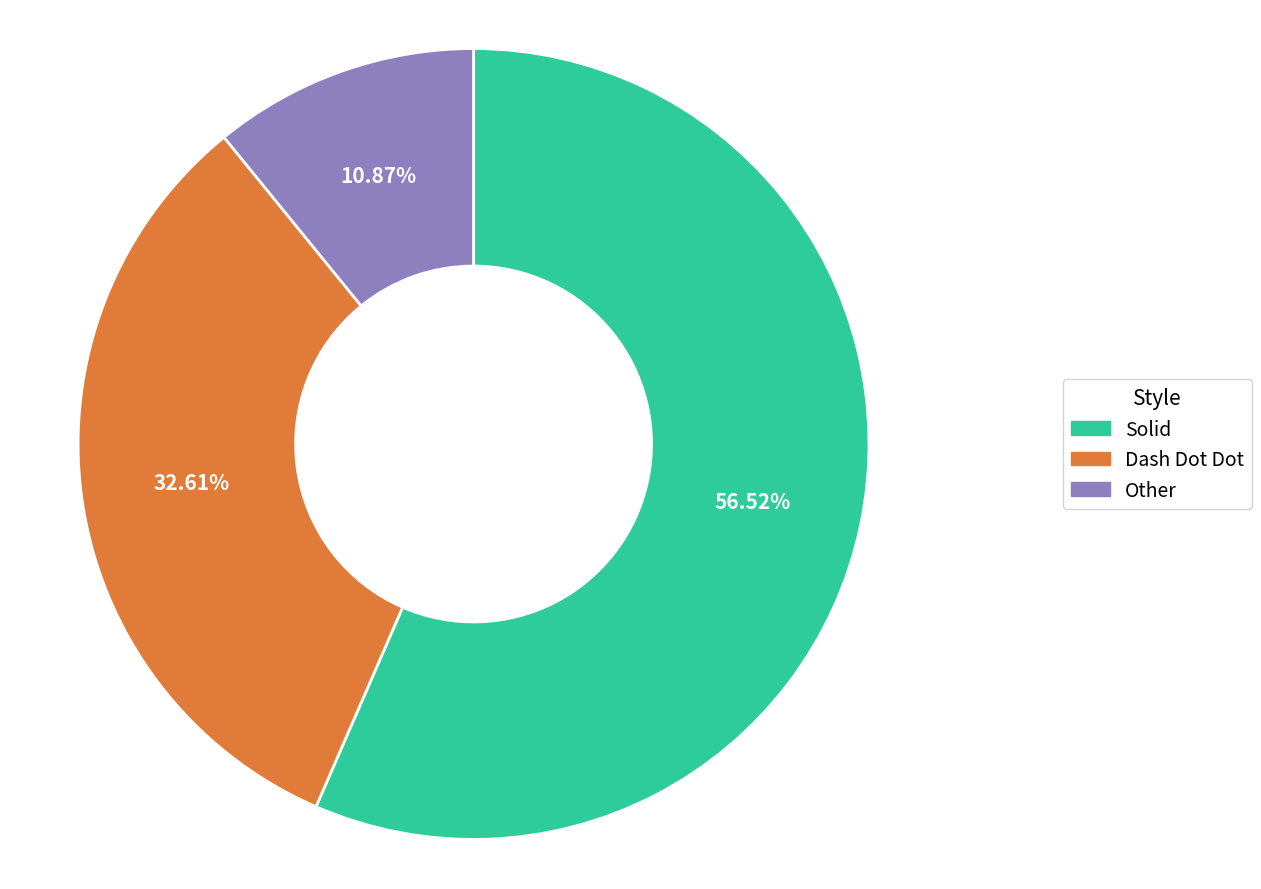

Which category has the smallest portion of the pie?

Other